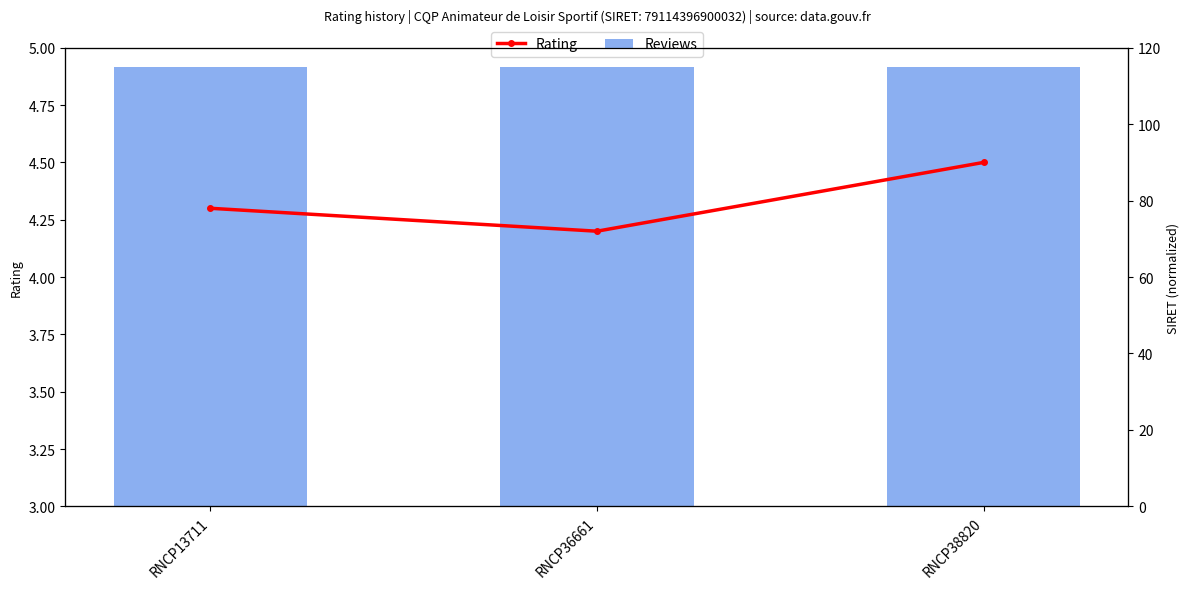

Reading left to right, transcribe all the data shown in this chart.

Reviews: RNCP13711=115.0	RNCP36661=115.0	RNCP38820=115.0
Rating: RNCP13711=4.3	RNCP36661=4.2	RNCP38820=4.5